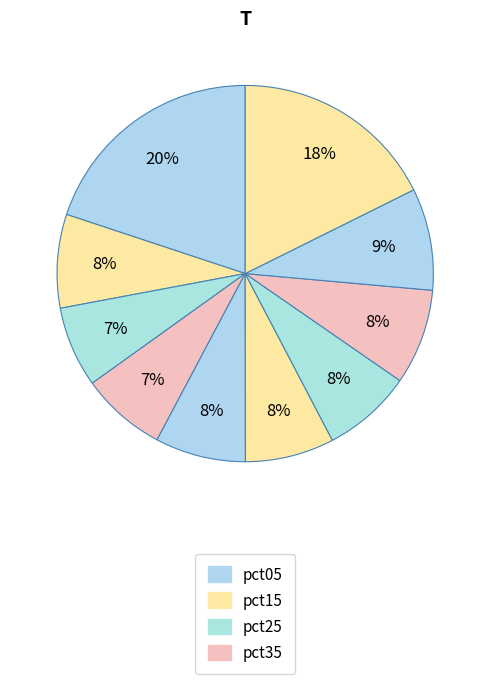

Which slice is the smallest?

pct25